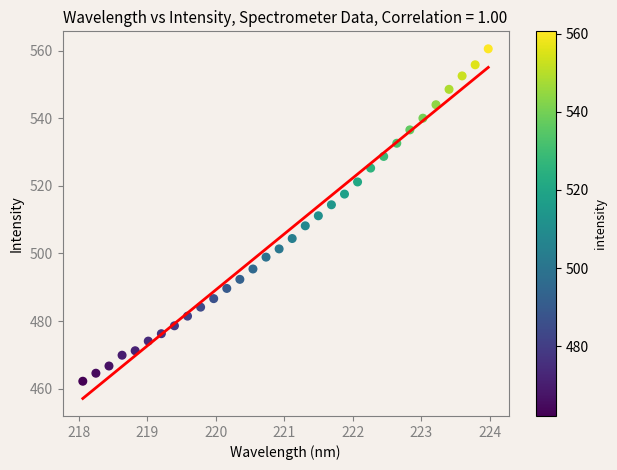

What is the range of Y values (max minus min)?

98.4